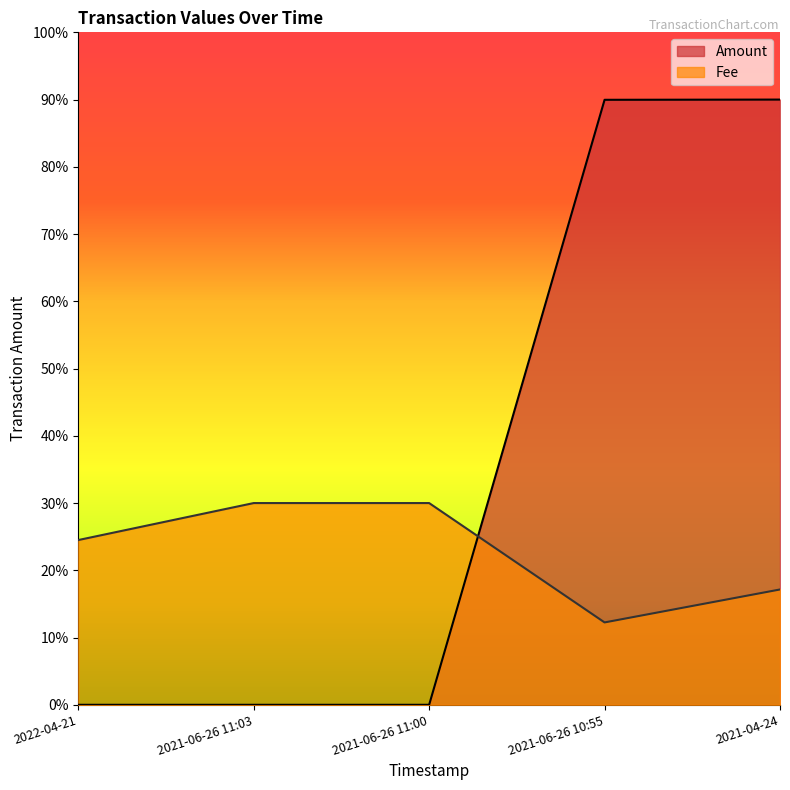

What is the label of the 4th point from the right?

2021-06-26 11:03